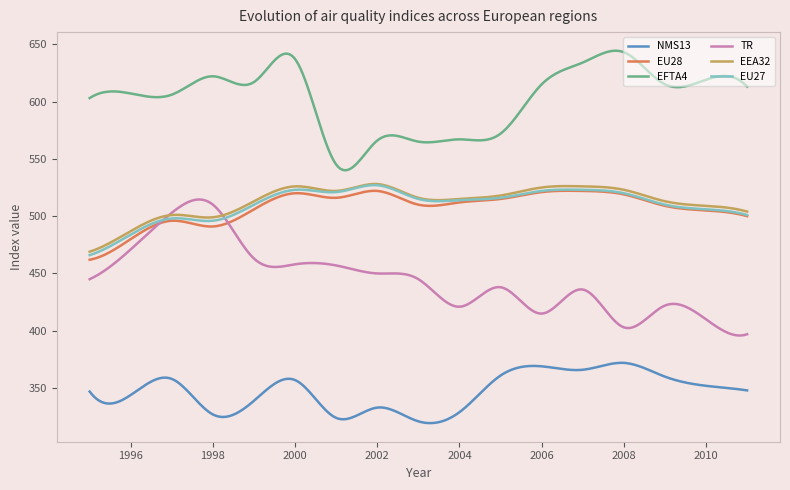

What is the greatest value displayed?

644.3